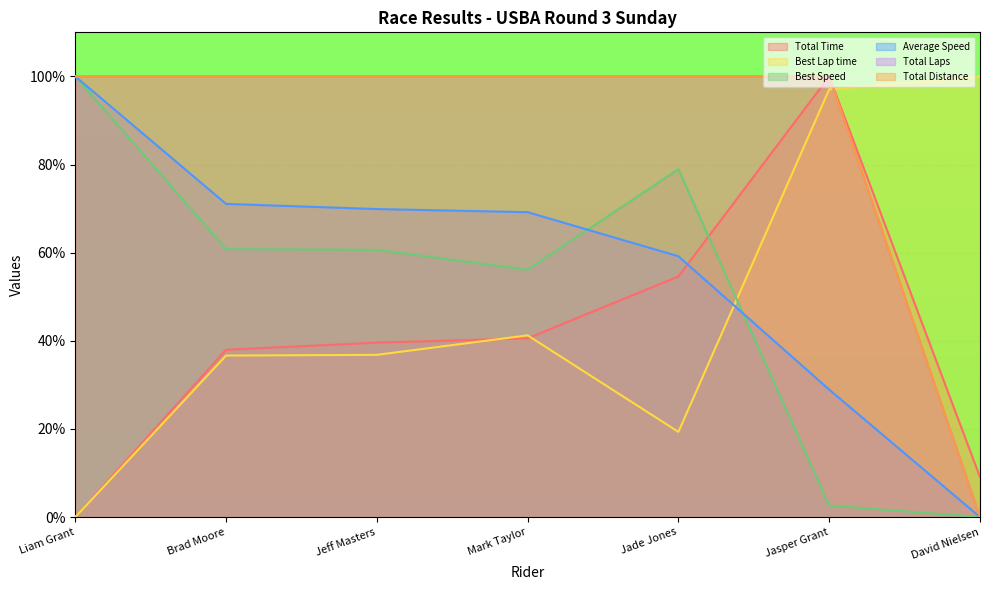

What is the sum of the Total Time values at Mark Taylor and Liam Grant?

40.6